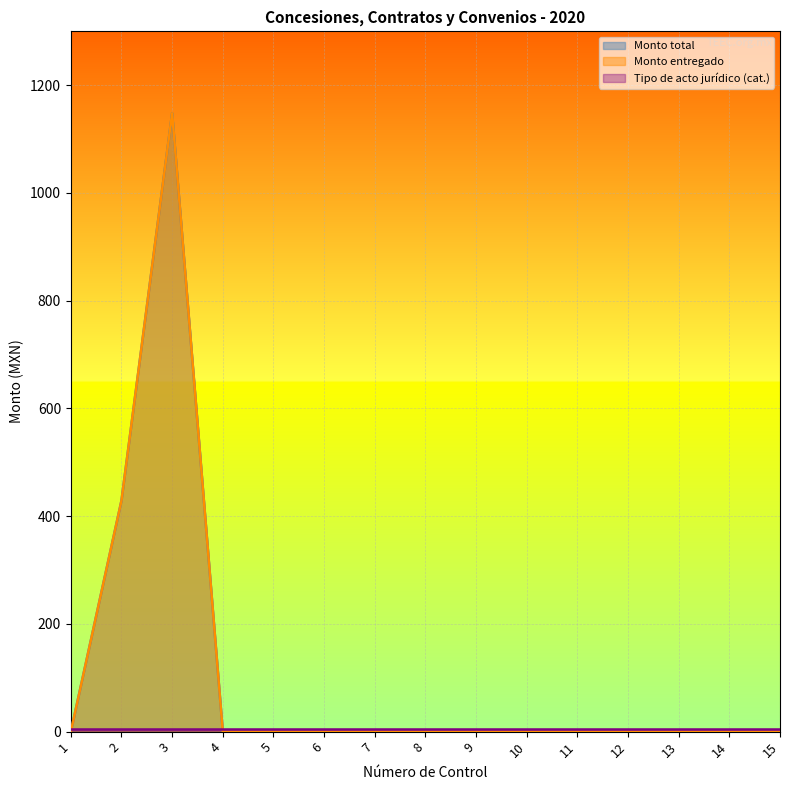

At which label does Monto total reach its peak?

3